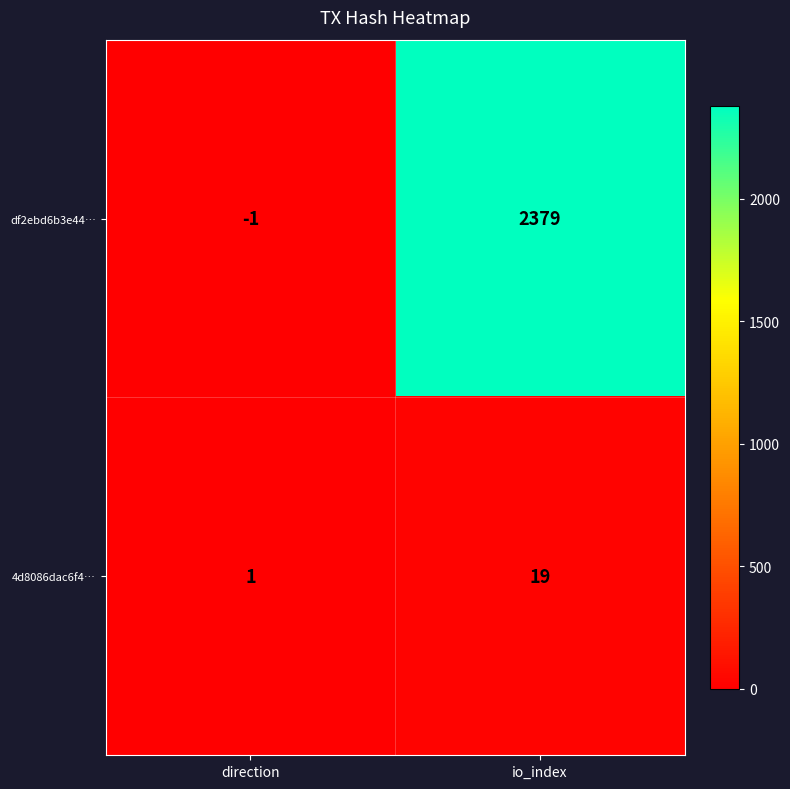

What is the maximum value for df2ebd6b3e44…?

2379